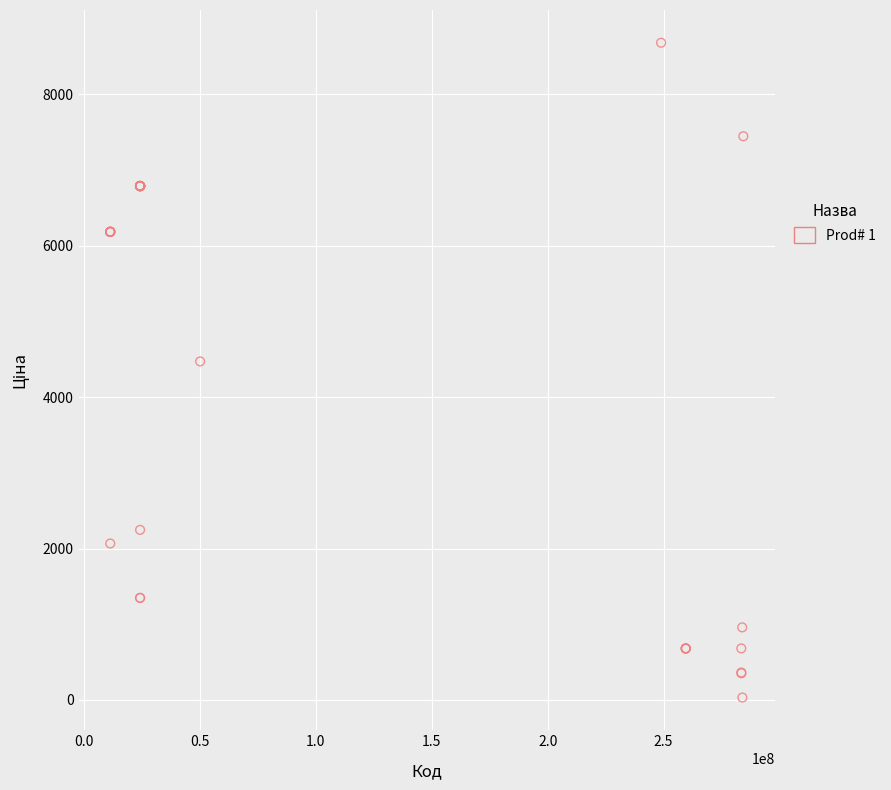

What Y value in the scatter plot is closest to 4355?

4470.6